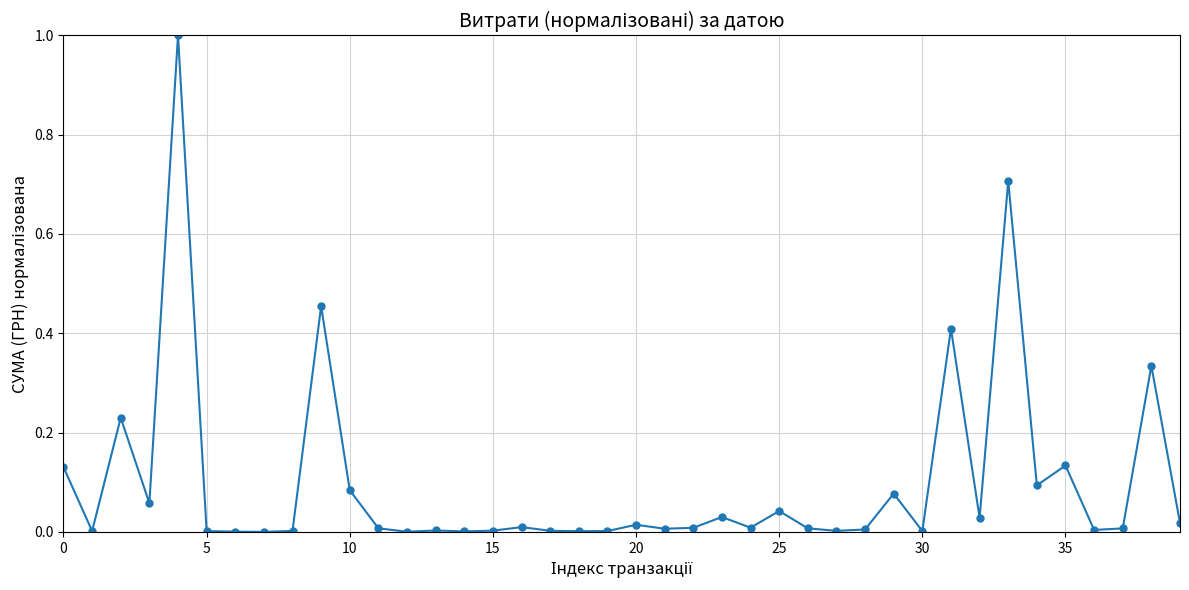

Is this an area chart (filled region under the line)?

No